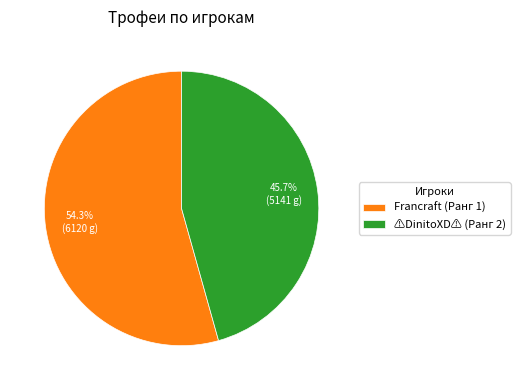

Is the sum of ⚠DinitoXD⚠ (Ранг 2) and Francraft (Ранг 1) greater than half?

Yes